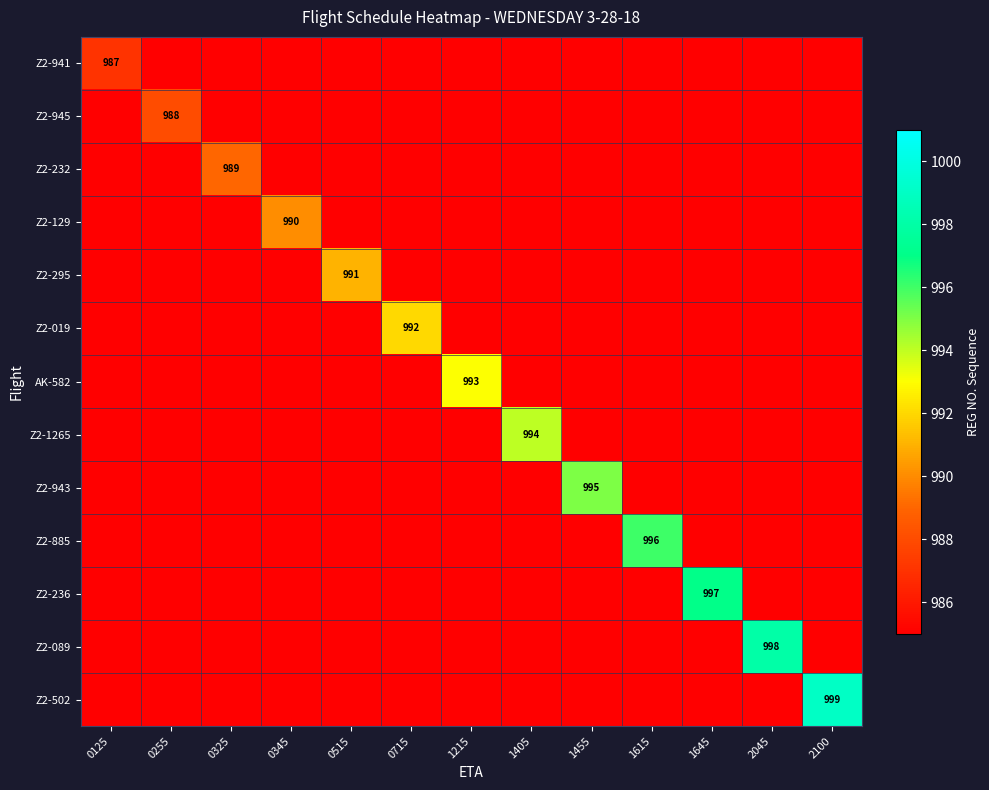

How many series are shown in this chart?

13